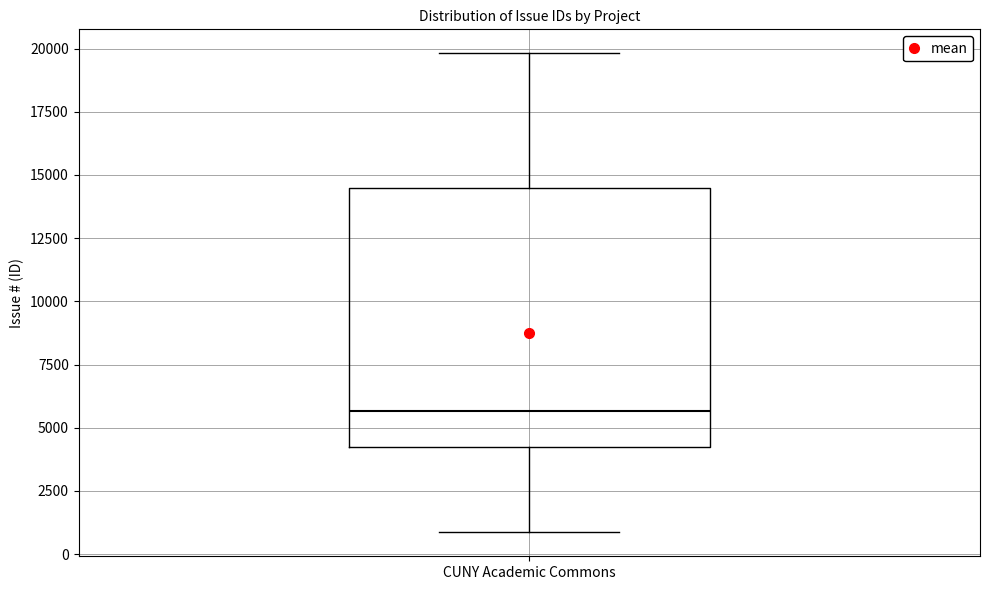

Transcribe this box plot: give where the median line is, the range the box spans, and where the two whiskers end, as read against the y-axis. The values are not printed on the chart, so give them approximately, as read against the axis.

median 5500, box 4000 to 14500, whiskers 1000 to 20000